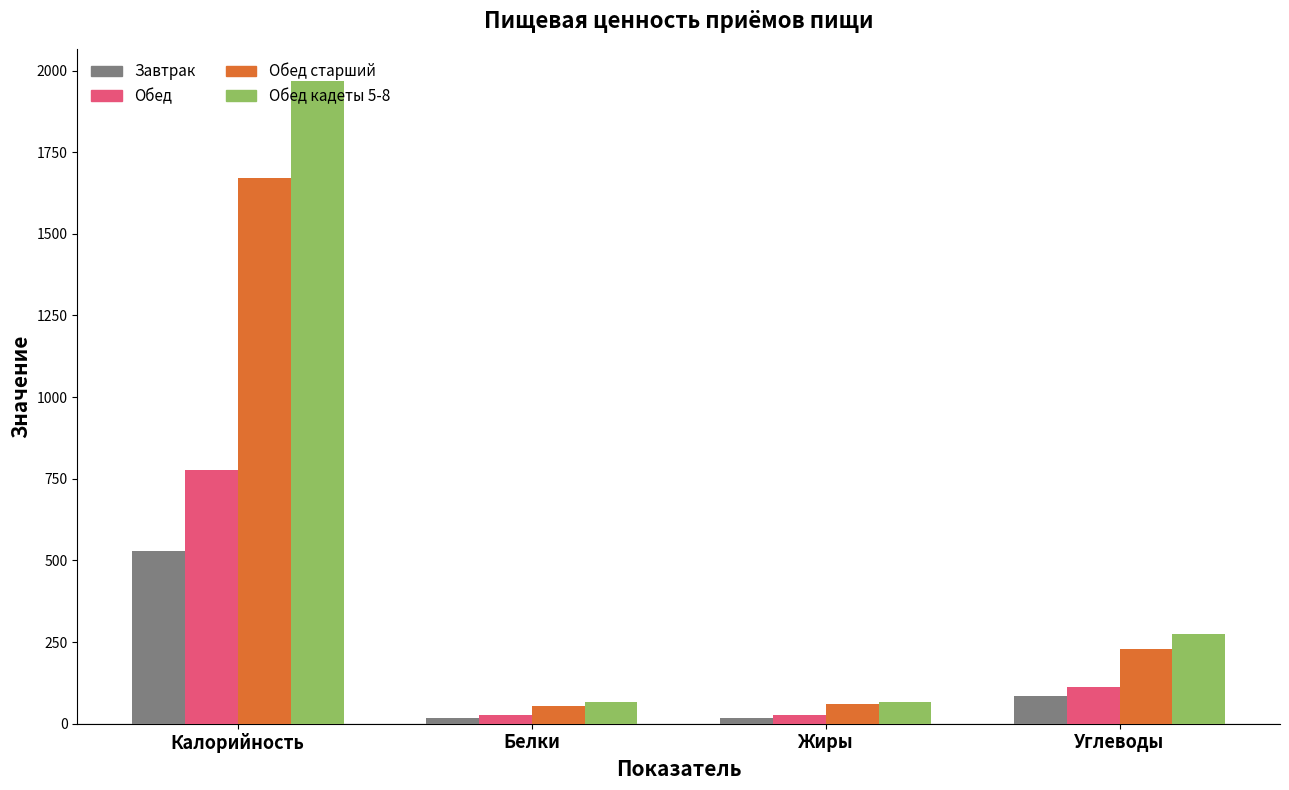

How many values in the Обед кадеты 5-8 series are below 275?

2